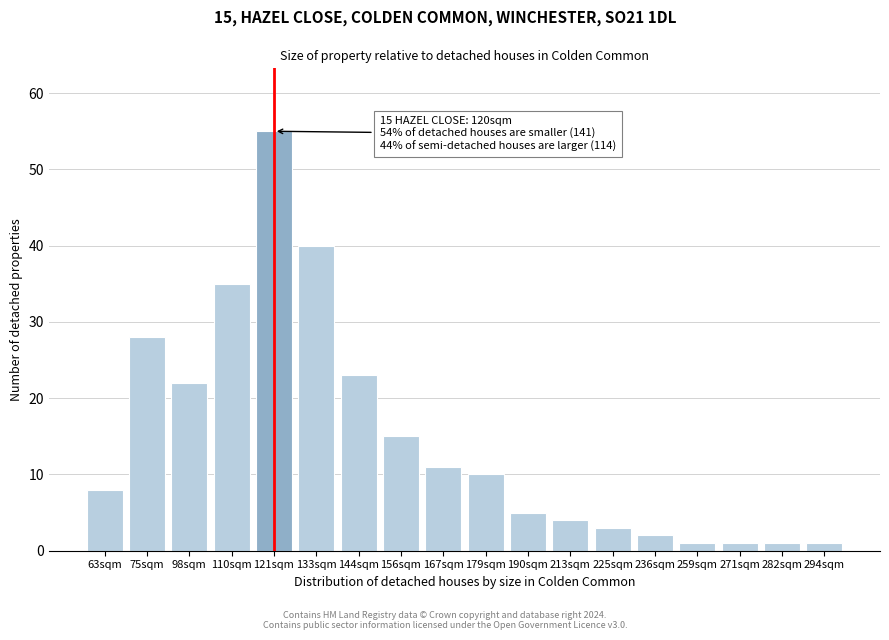

Reading left to right, list all the values displayed in this chart.

8	28	22	35	55	40	23	15	11	10	5	4	3	2	1	1	1	1